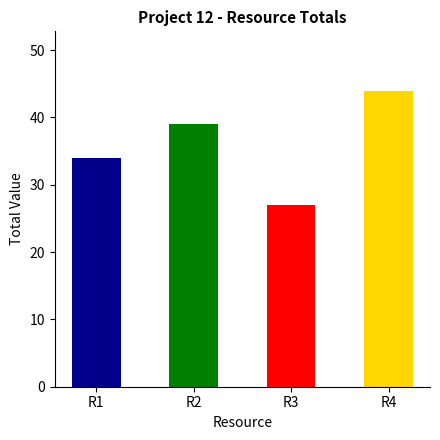

At which label does R1 reach its minimum?

1